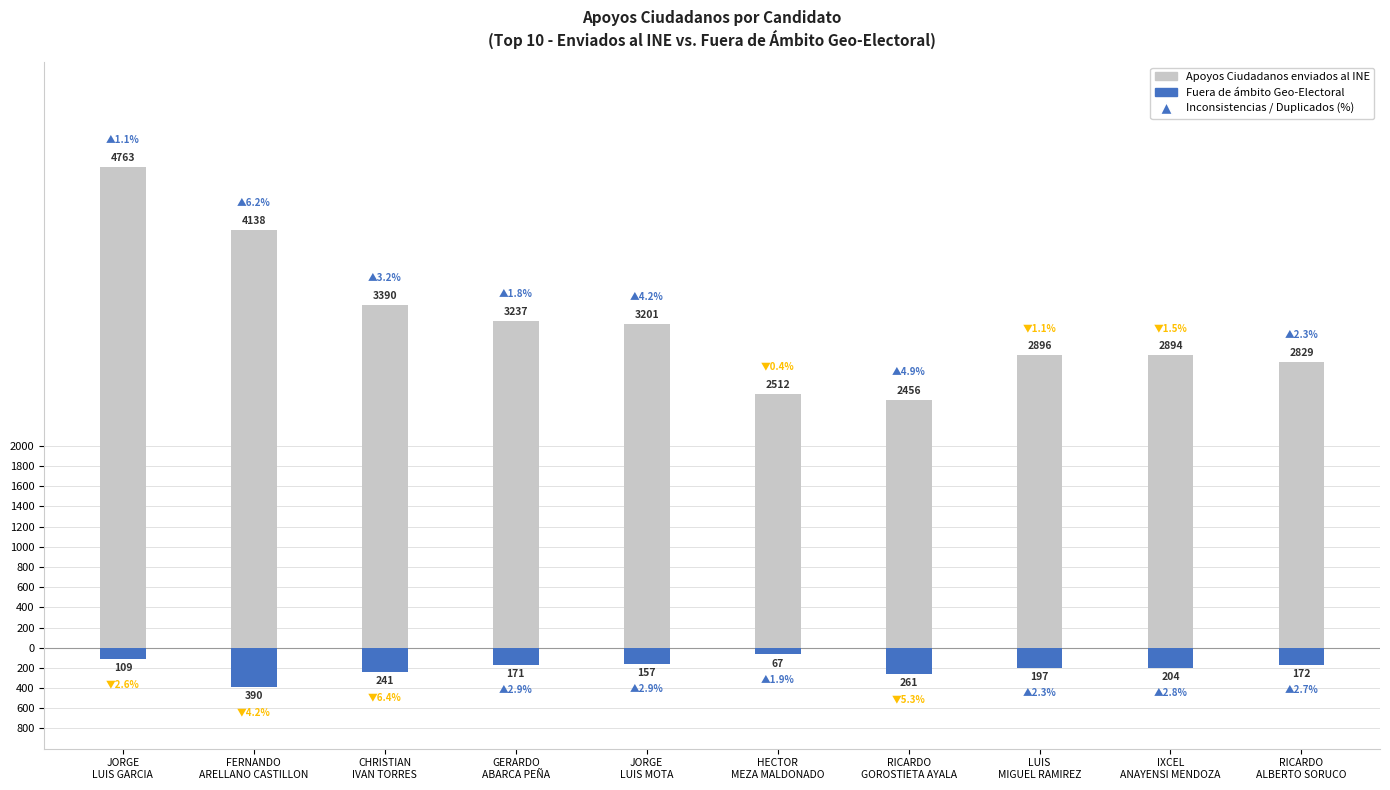

What is the lowest value of the Apoyos Ciudadanos enviados al INE series?

2456